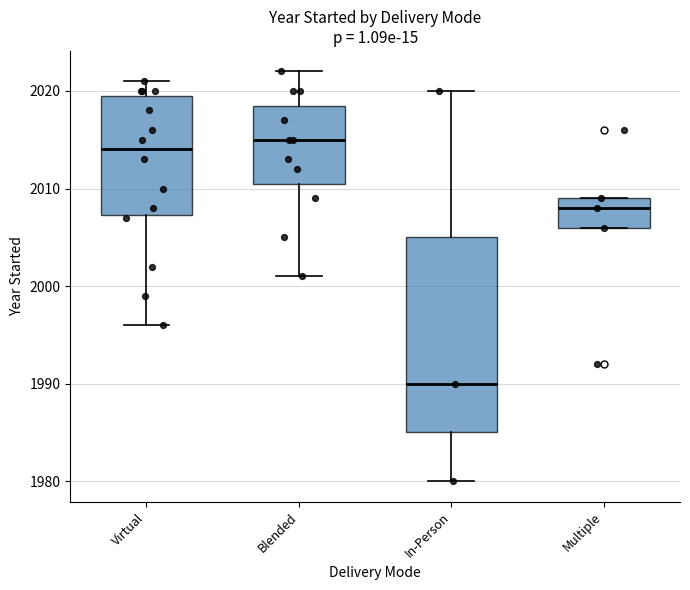

Which box has the highest median line?

Blended